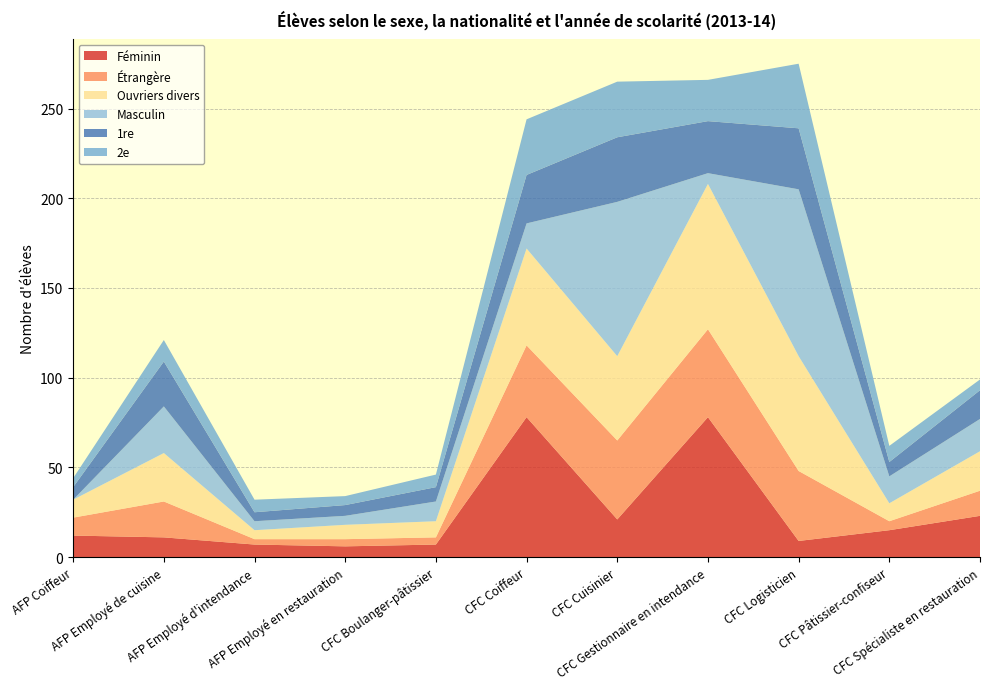

Reading right to left, extract all data points from this chart.

Féminin: 23	15	9	78	21	78	7	6	7	11	12
Étrangère: 14	5	39	49	44	40	4	4	3	20	10
Ouvriers divers: 22	10	64	81	47	54	9	8	5	27	10
Masculin: 18	15	93	6	86	14	11	5	5	26	0
1re: 16	8	34	29	36	27	8	6	5	25	7
2e: 6	9	36	23	31	31	7	5	7	12	5